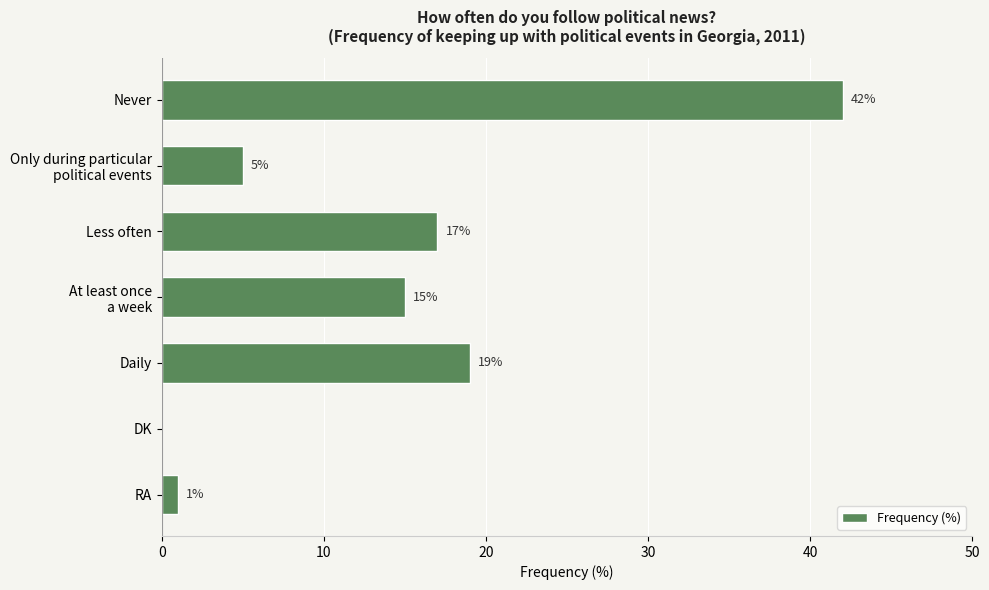

What is the average value?

14